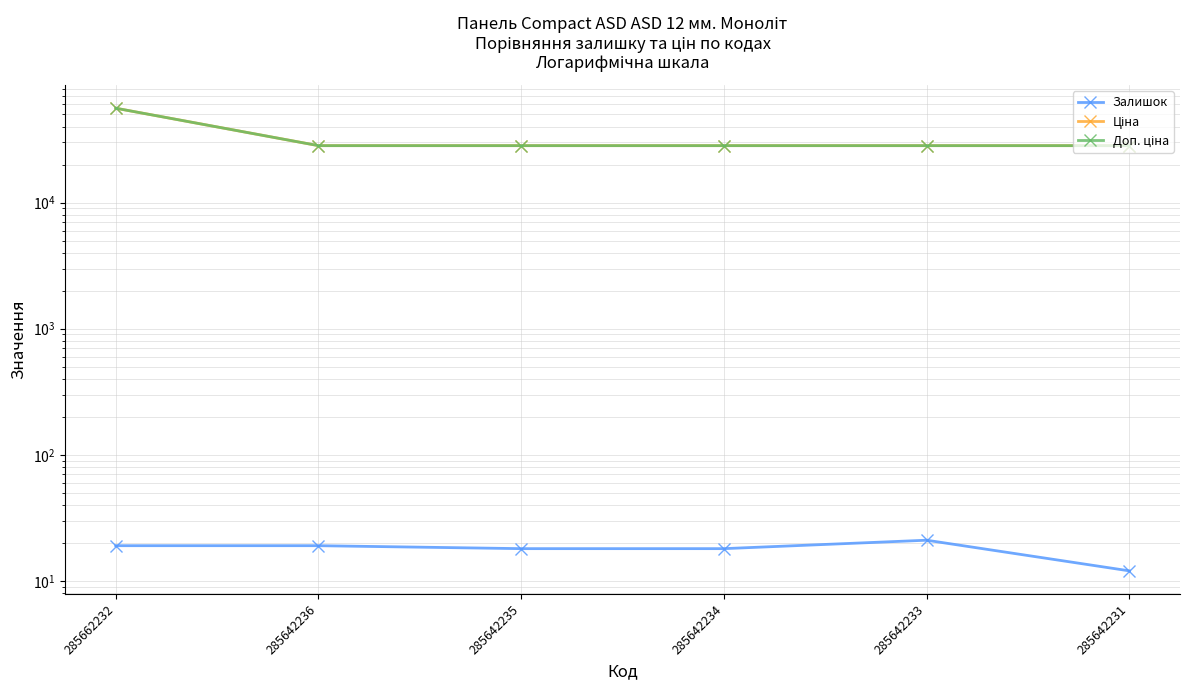

Reading left to right, list all the values displayed in this chart.

Залишок: 285662232=19.0	285642236=19.0	285642235=18.0	285642234=18.0	285642233=21.0	285642231=12.0
Ціна: 285662232=56054.0	285642236=28293.9	285642235=28293.9	285642234=28293.9	285642233=28293.9	285642231=28293.9
Доп. ціна: 285662232=56054.0	285642236=28293.9	285642235=28293.9	285642234=28293.9	285642233=28293.9	285642231=28293.9